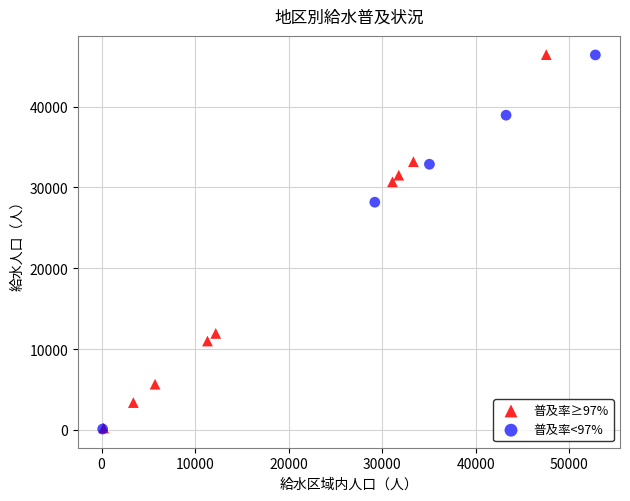

What are all the series names shown in the legend?

普及率≥97%, 普及率<97%